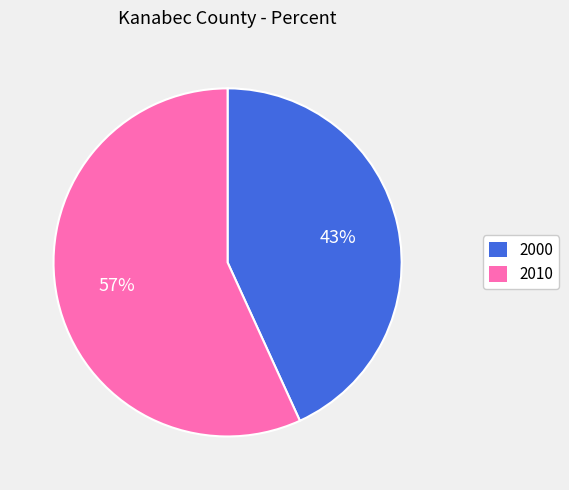

Which slice is the largest?

2010